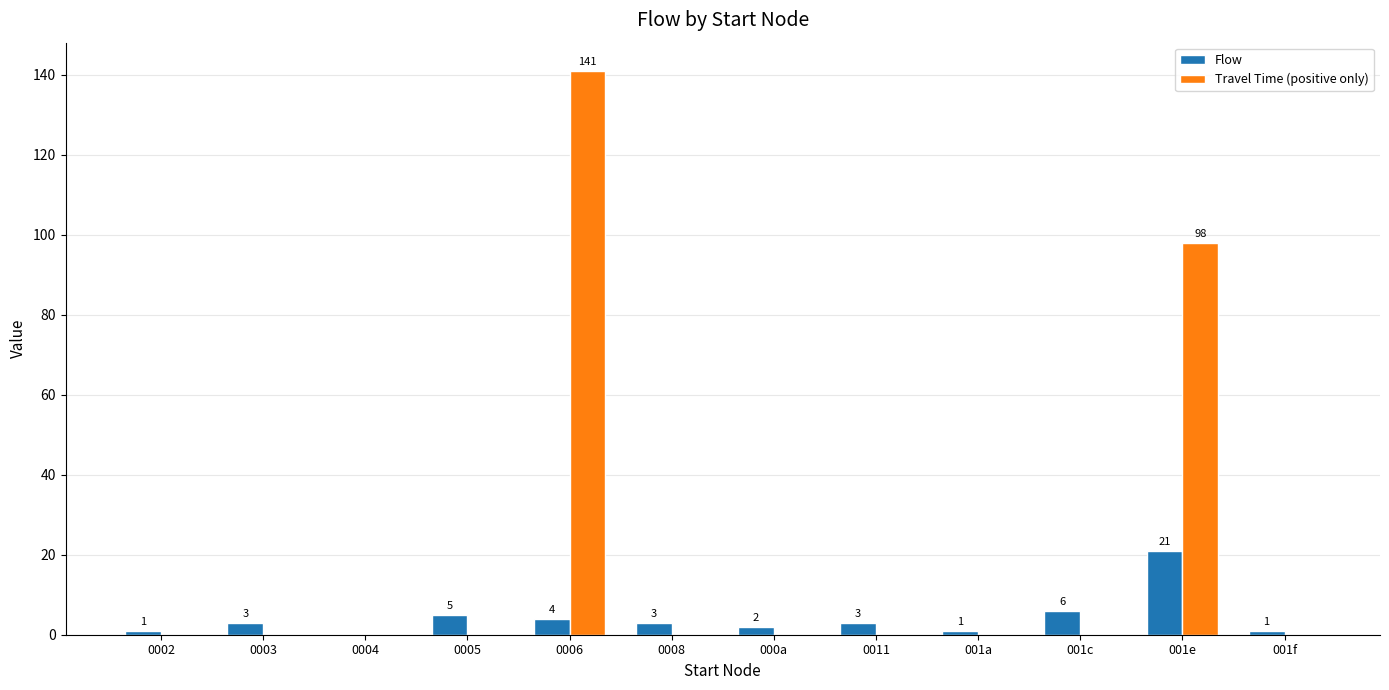

At which category is the sum across all series the highest?

0006